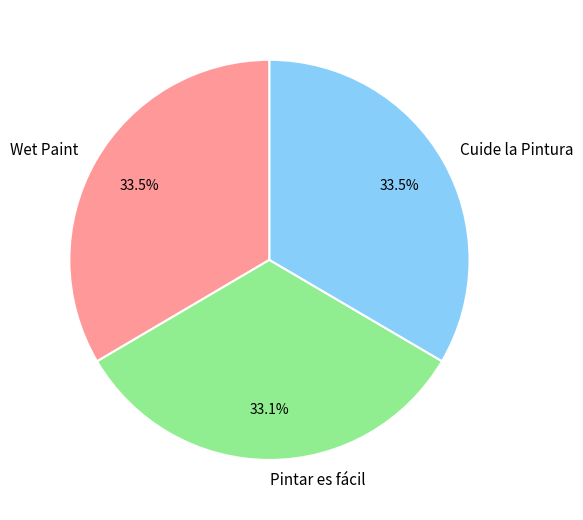

Is Pintar es fácil the majority of the pie?

No